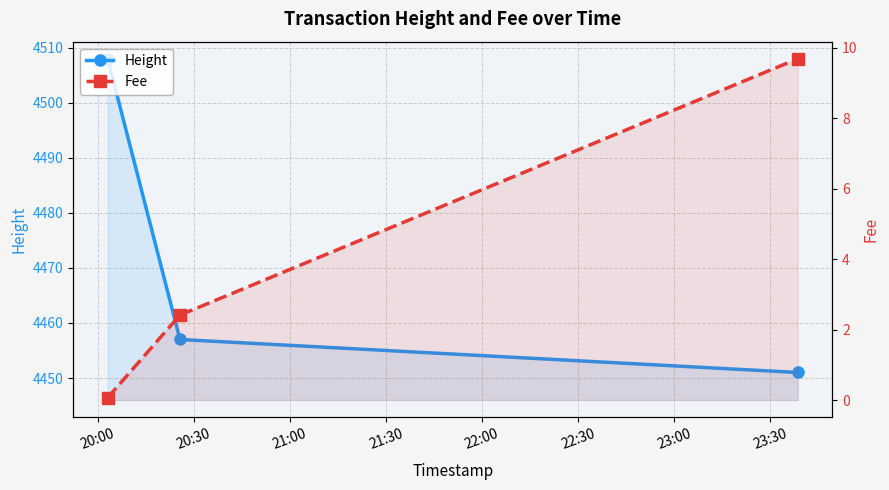

What is the average value of the Fee series?

4.1